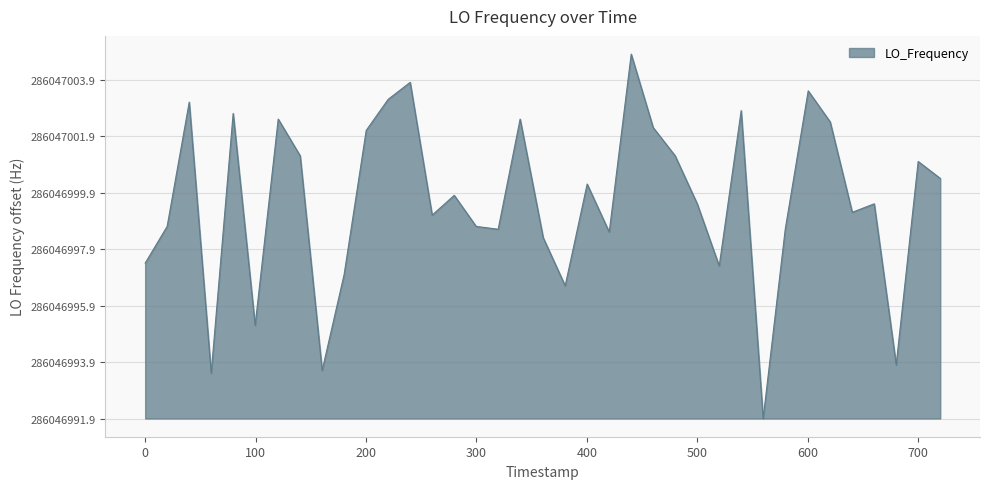

Is this an area chart (filled region under the line)?

Yes